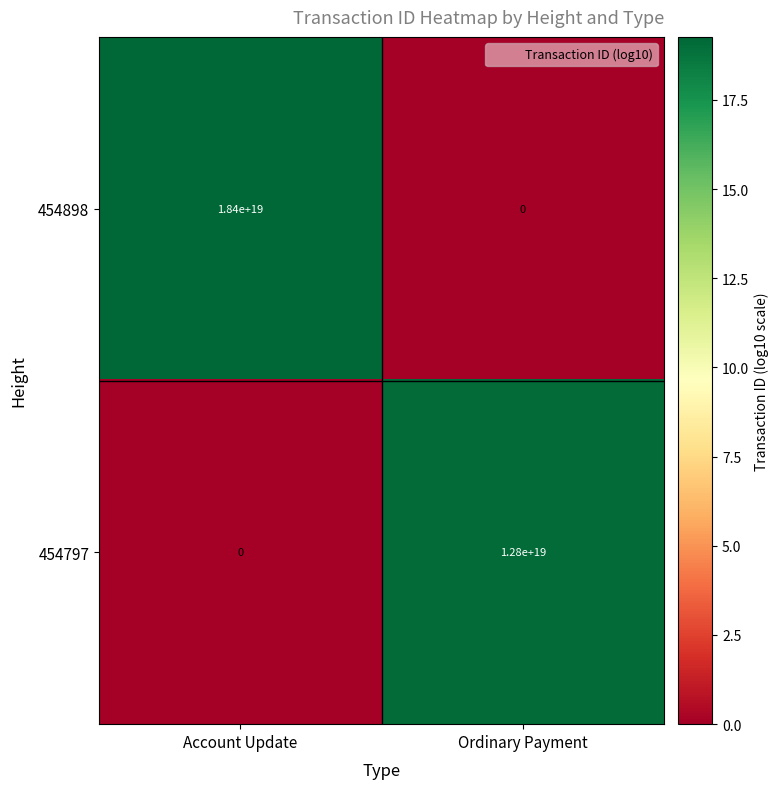

Where is 454898 nearest to the value 9200000000000000000?

Account Update